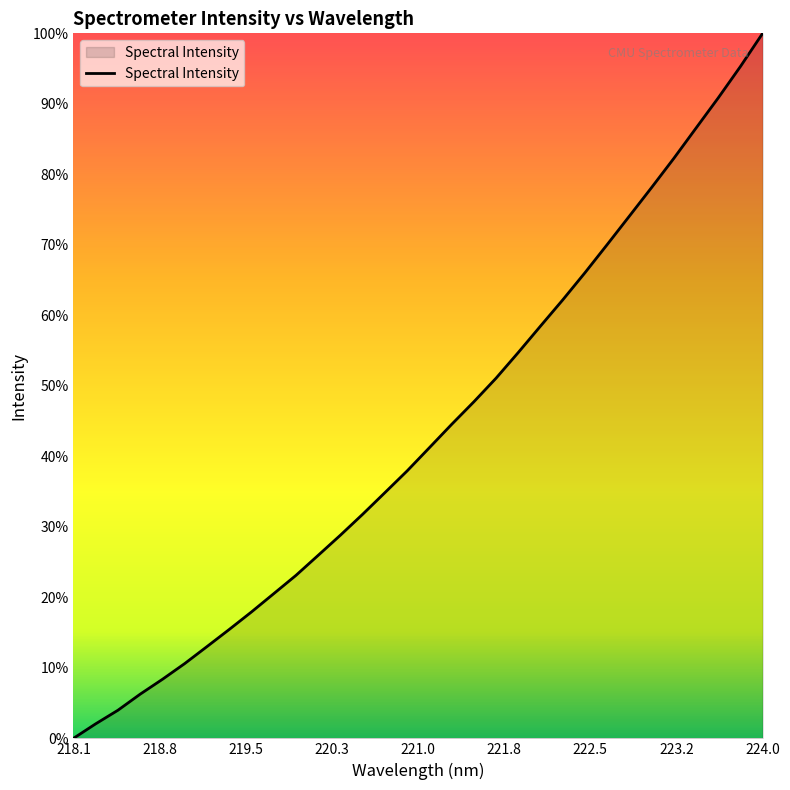

Is this an area chart (filled region under the line)?

Yes